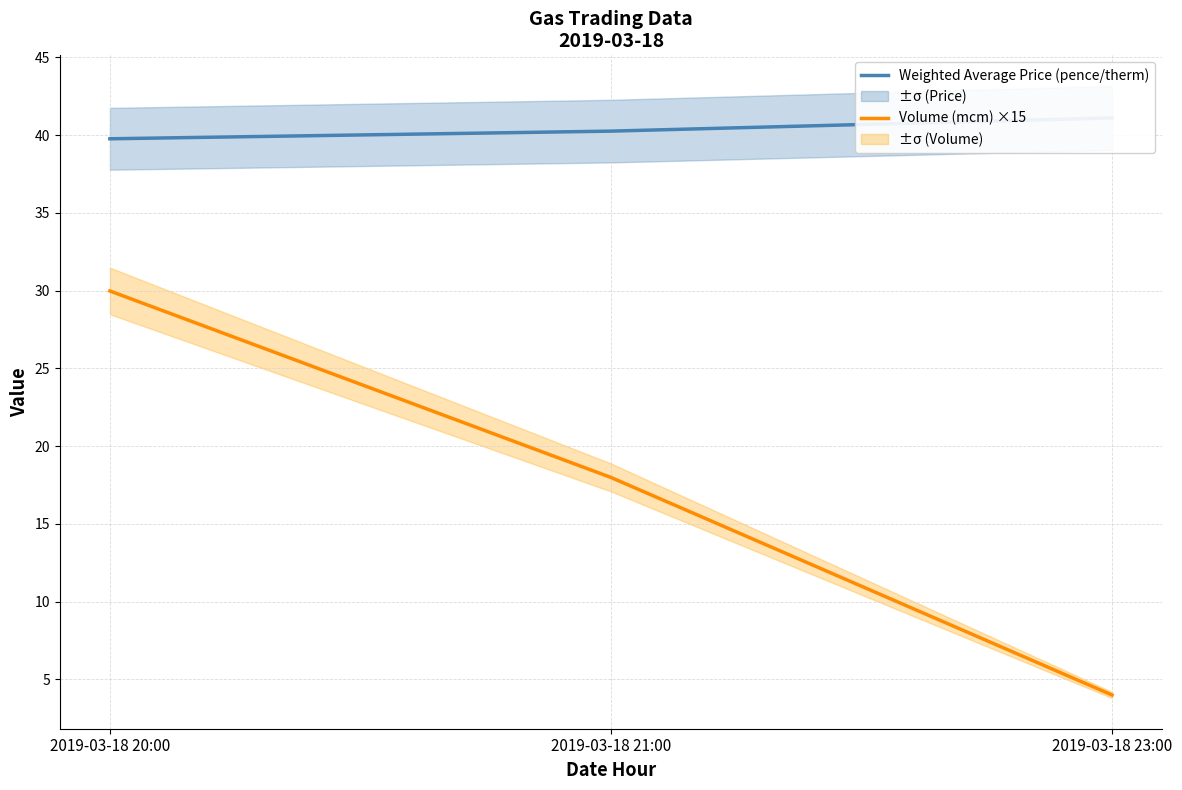

What value does the Weighted Average Price (pence/therm) series have at 2019-03-18 20:00?

39.8